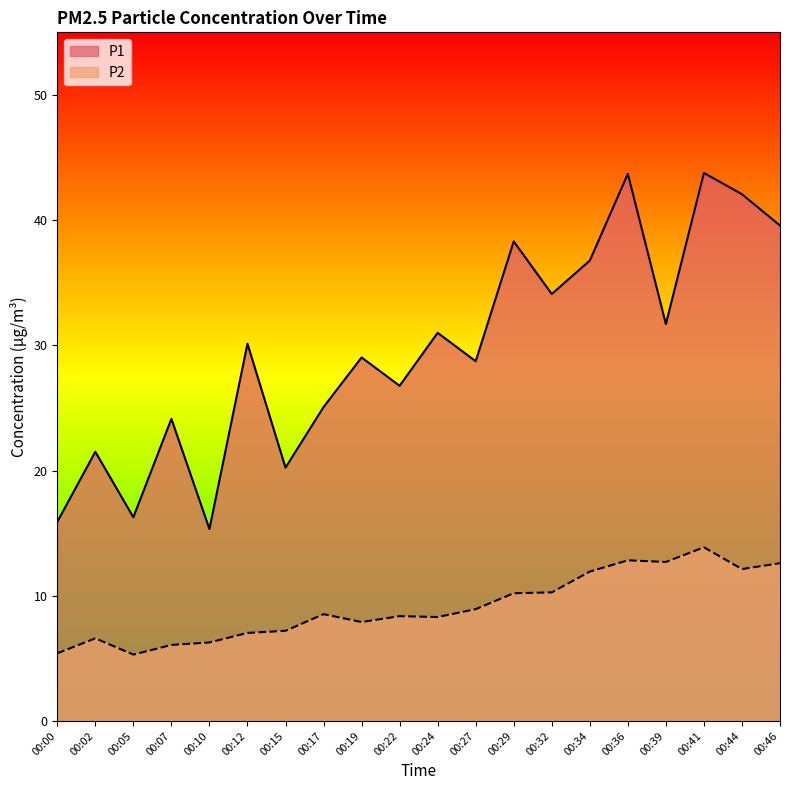

Reading left to right, what are all the values shown in this chart?

P1: 00:00=15.9	00:02=21.5	00:05=16.3	00:07=24.1	00:10=15.3	00:12=30.1	00:15=20.2	00:17=25.1	00:19=29.0	00:22=26.8	00:24=31.0	00:27=28.7	00:29=38.3	00:32=34.1	00:34=36.8	00:36=43.7	00:39=31.7	00:41=43.8	00:44=42.1	00:46=39.6
P2: 00:00=5.4	00:02=6.6	00:05=5.3	00:07=6.1	00:10=6.3	00:12=7.0	00:15=7.2	00:17=8.5	00:19=7.9	00:22=8.4	00:24=8.3	00:27=8.9	00:29=10.2	00:32=10.3	00:34=11.9	00:36=12.8	00:39=12.7	00:41=13.9	00:44=12.1	00:46=12.6